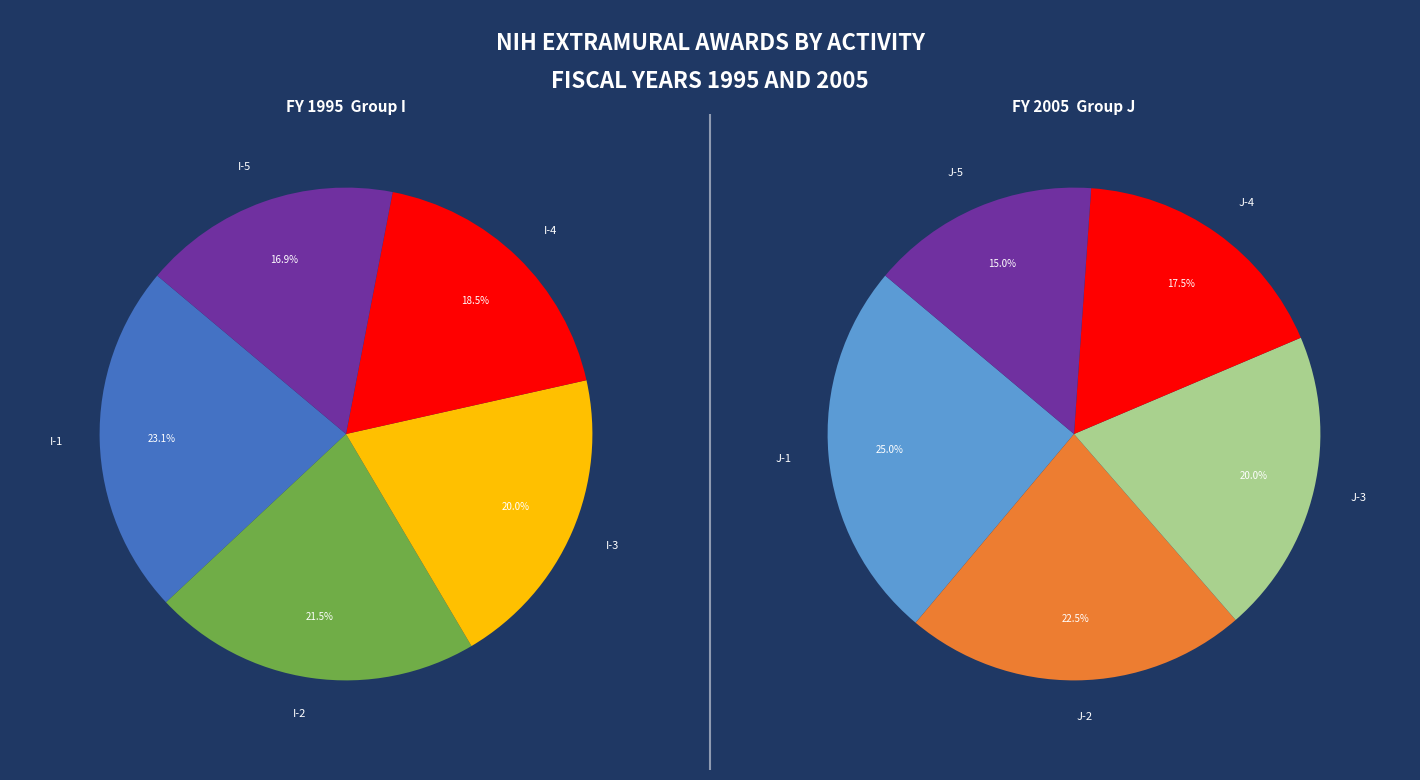

Is there any slice that represents more than half of the pie?

No